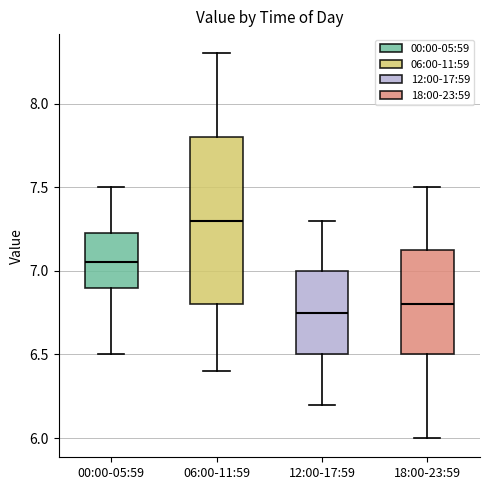

Which box is the tallest, from its lower edge to its upper edge?

06:00-11:59